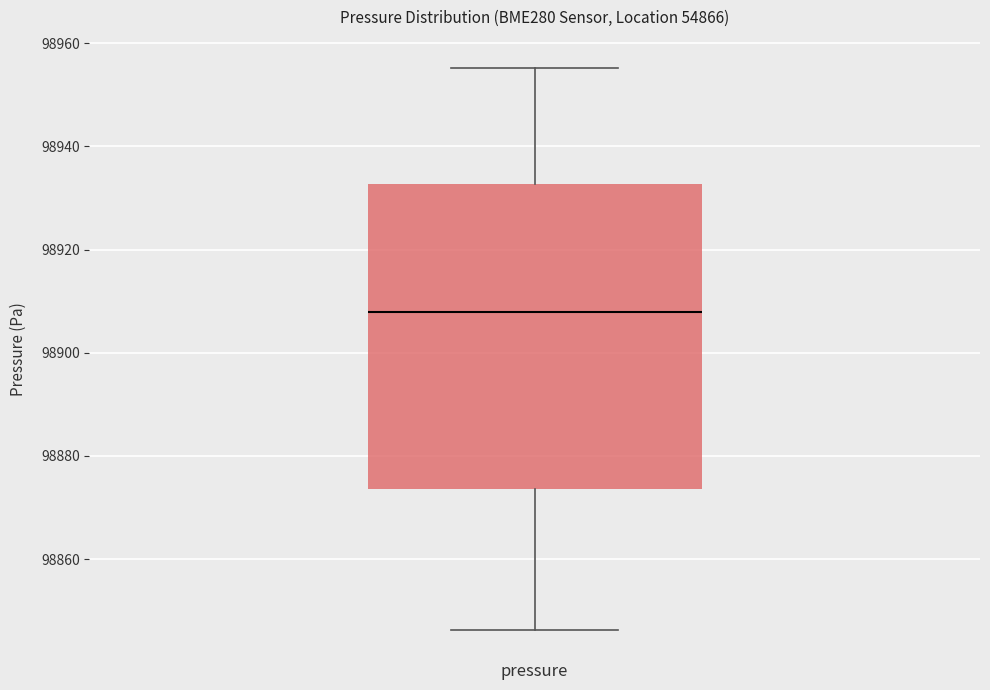

Transcribe this box plot: give where the median line is, the range the box spans, and where the two whiskers end, as read against the y-axis. The values are not printed on the chart, so give them approximately, as read against the axis.

median 98908, box 98874 to 98932, whiskers 98846 to 98956